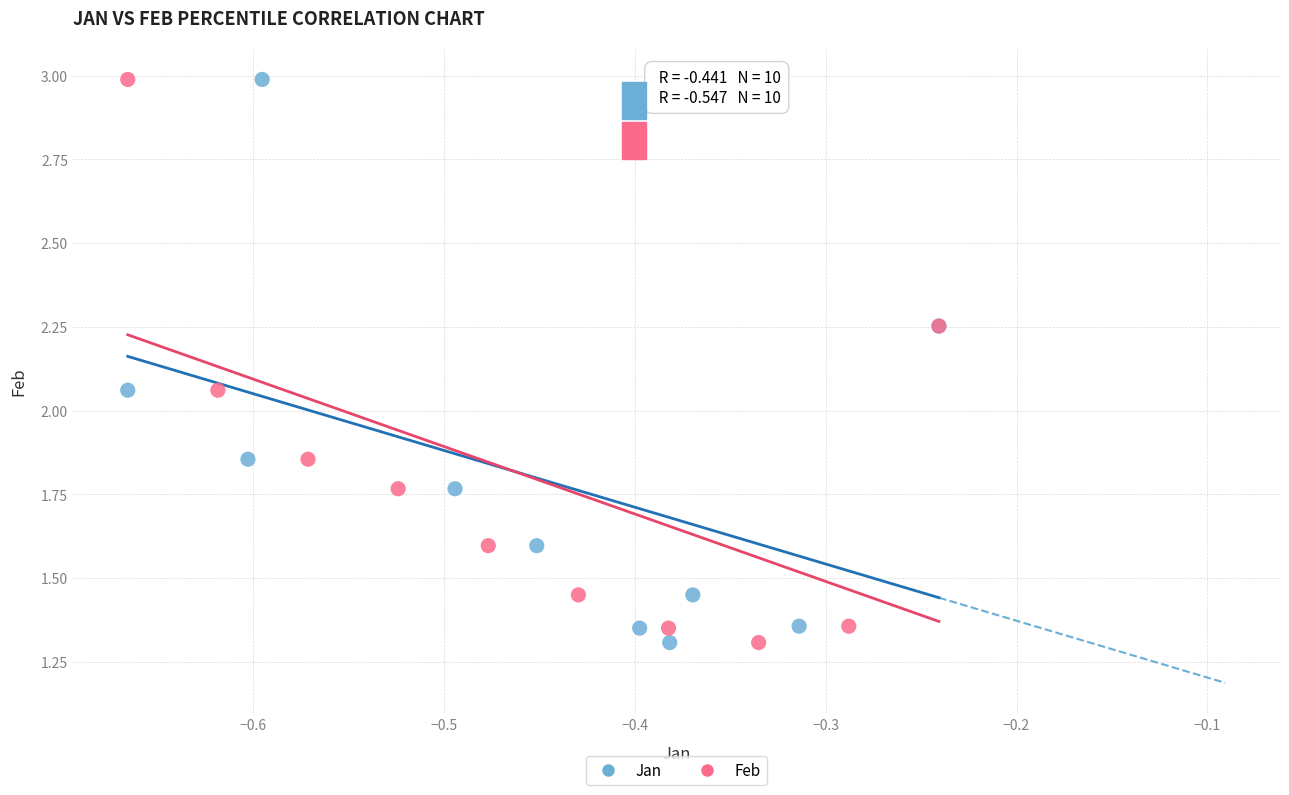

What are all the series names shown in the legend?

Jan, Feb